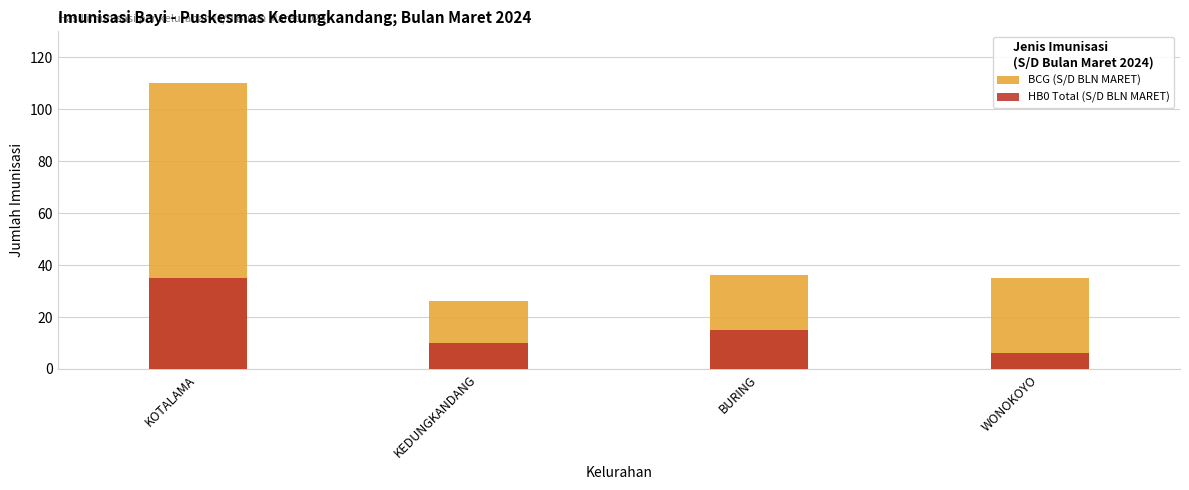

Is it true that BCG (S/D BLN MARET) equals 36 at BURING?

True